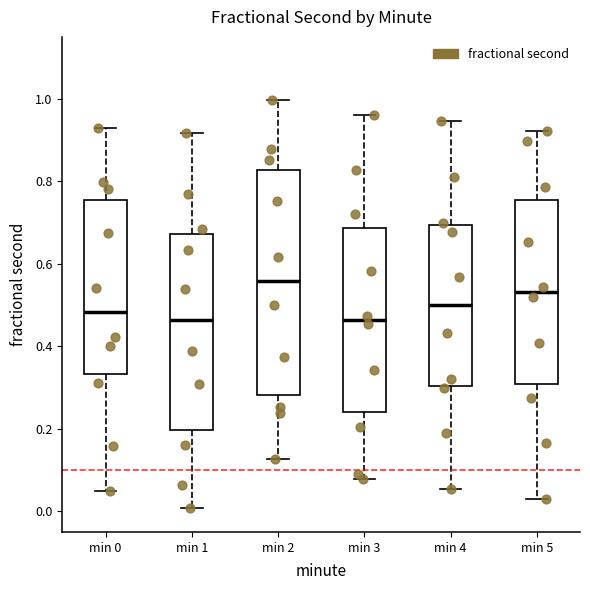

Reading left to right, transcribe this box plot: for each box, give where its median line is, the range the box spans, and where its two whiskers end, as read against the y-axis. The values are not printed on the chart, so give them approximately, as read against the axis.

min 0: median 0.48, box 0.34 to 0.76, whiskers 0.04 to 0.92
min 1: median 0.46, box 0.20 to 0.68, whiskers 0.00 to 0.92
min 2: median 0.56, box 0.28 to 0.82, whiskers 0.12 to 1.00
min 3: median 0.46, box 0.24 to 0.68, whiskers 0.08 to 0.96
min 4: median 0.50, box 0.30 to 0.70, whiskers 0.06 to 0.94
min 5: median 0.54, box 0.30 to 0.76, whiskers 0.04 to 0.92